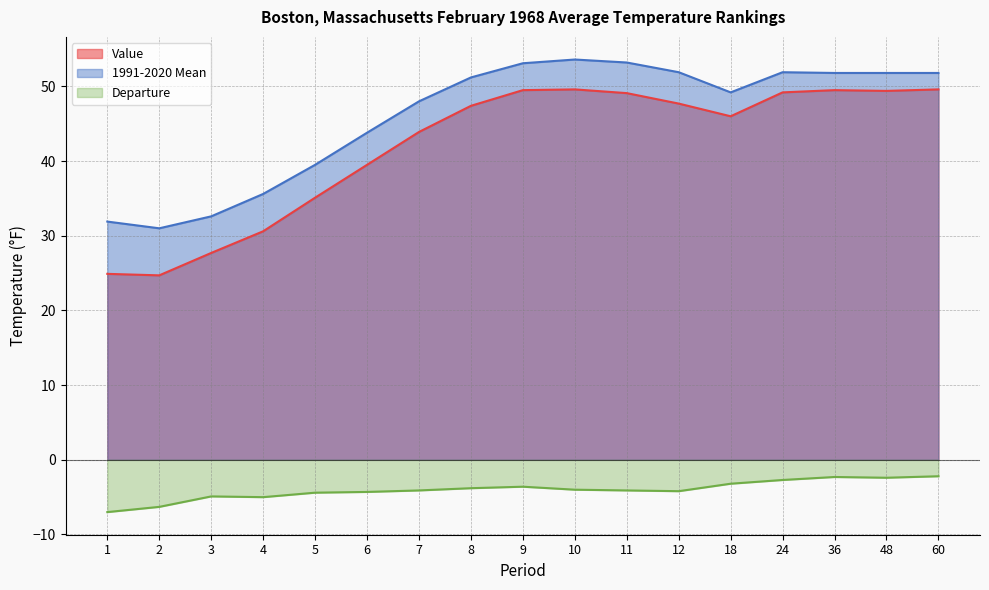

List the series in order of their peak value, highest first.

1991-2020 Mean, Value, Departure